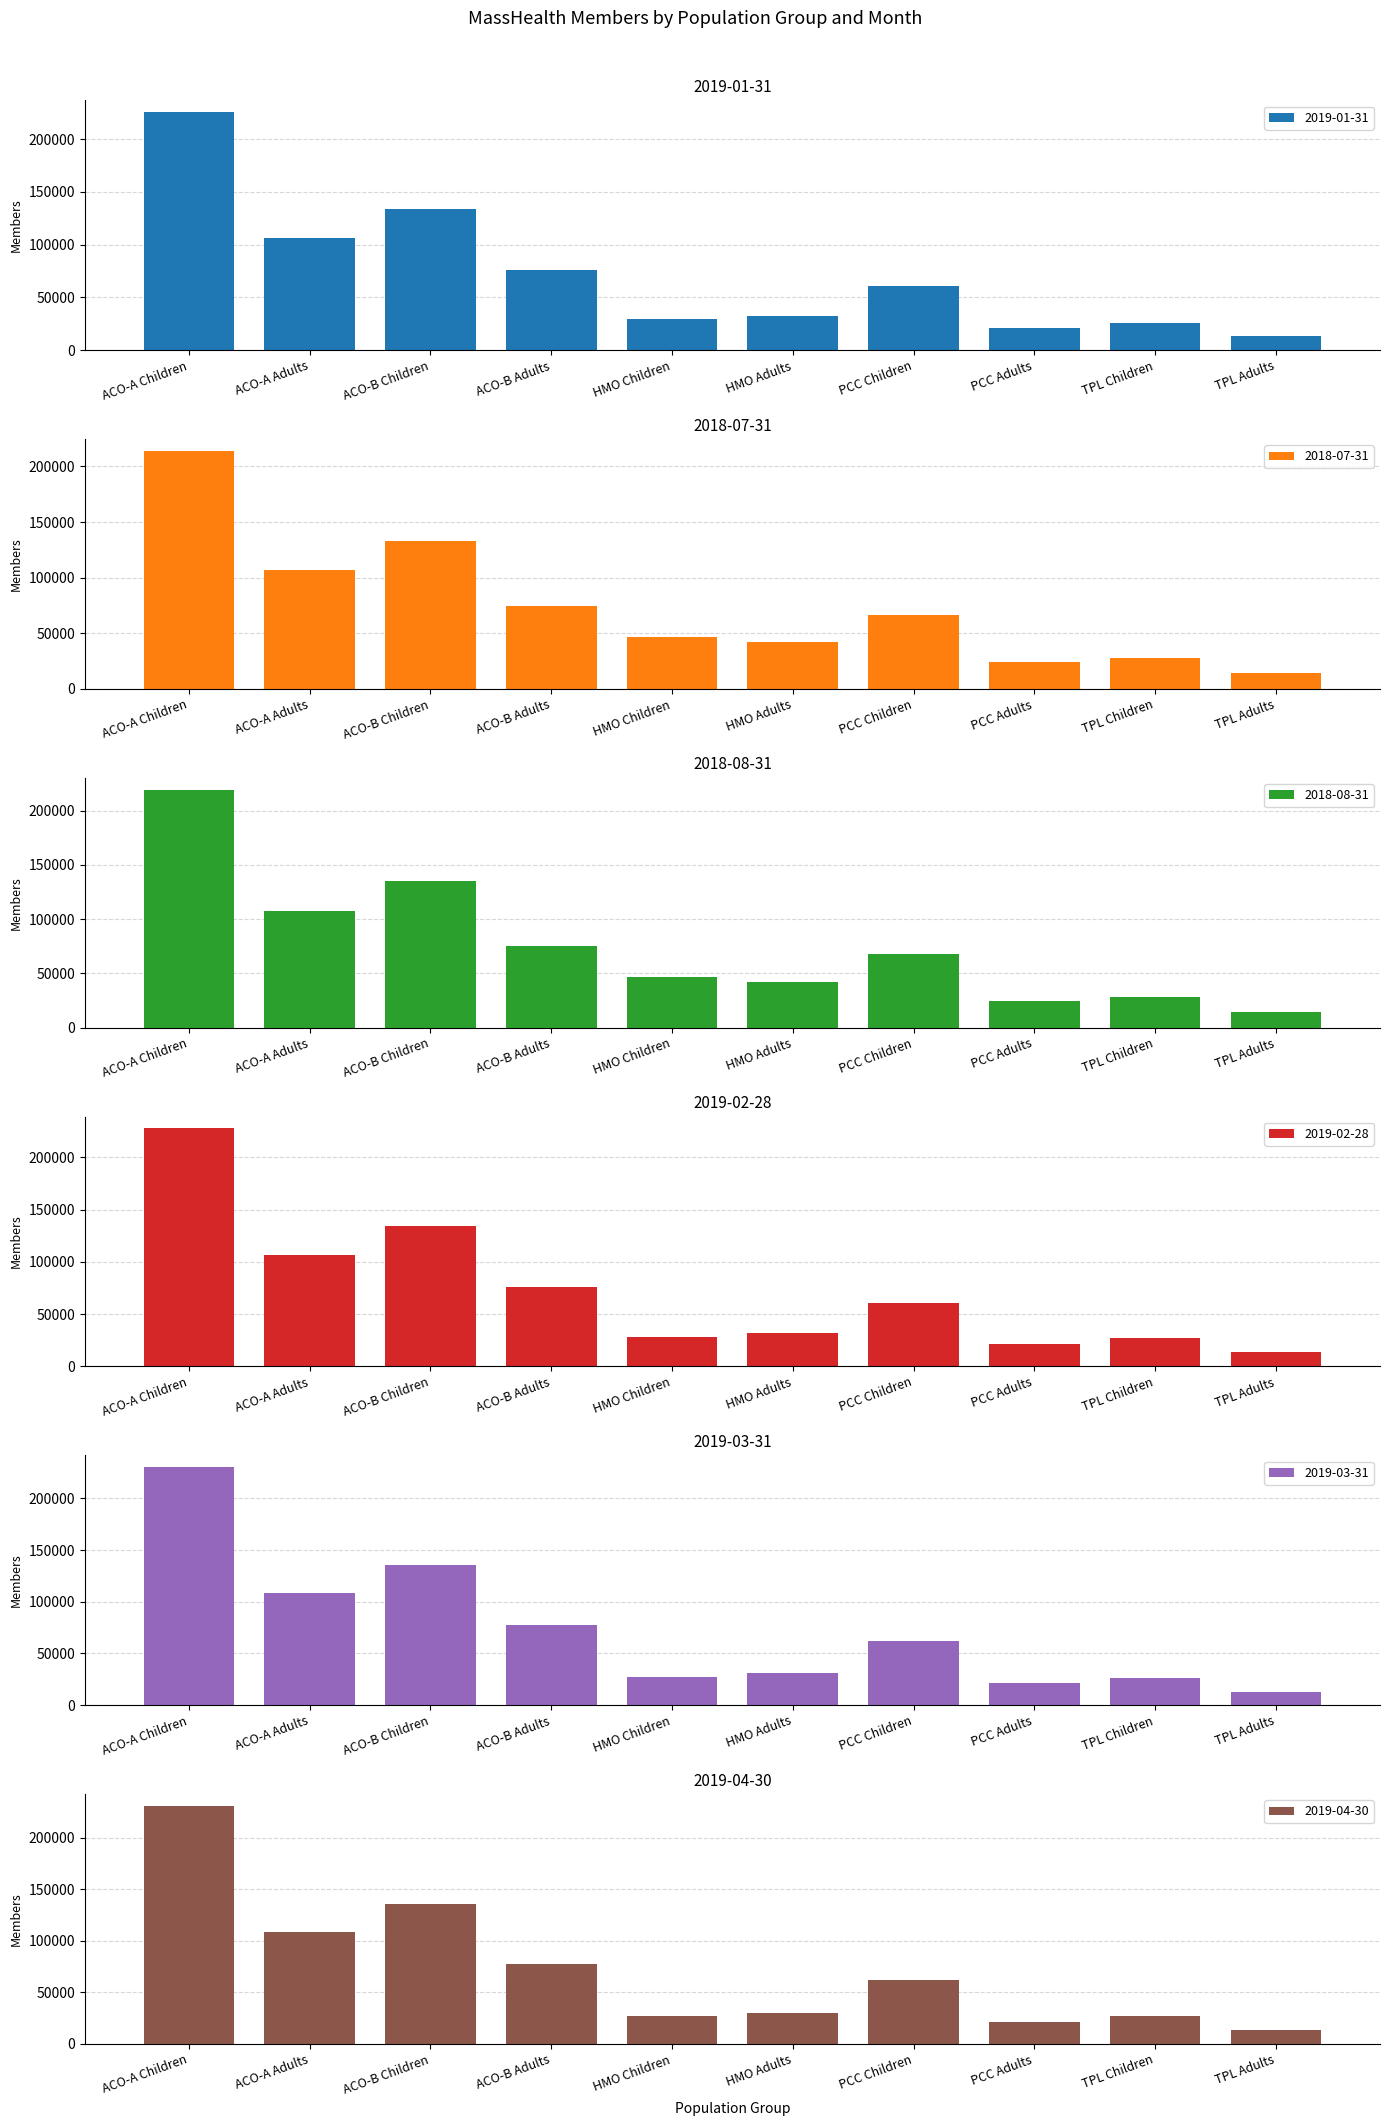

At which category does the chart reach its minimum across all series?

TPL Adults